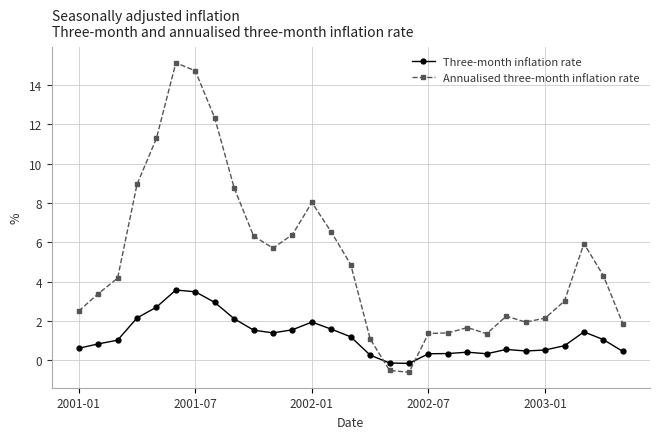

What is the value of the Three-month inflation rate point at the 28th from the left?

1.1